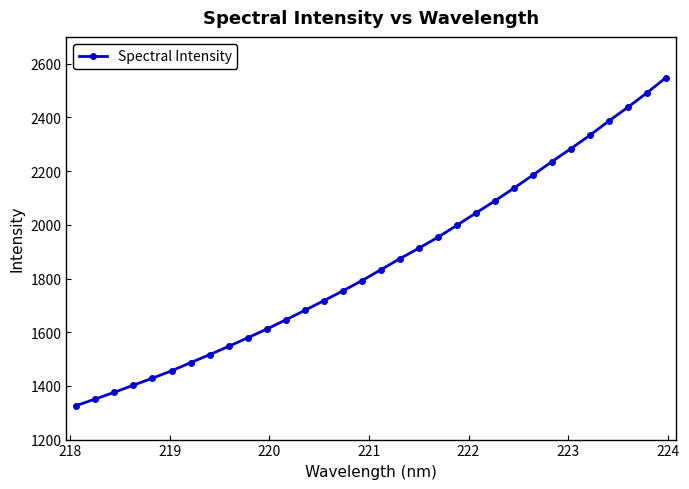

Does the chart have visible grid lines?

No